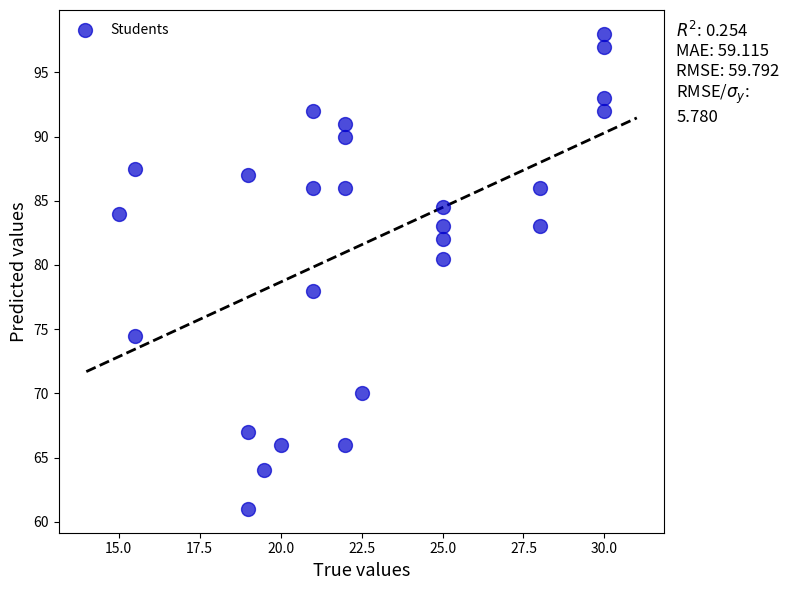

What Y value in the scatter plot is closest to 79?

78.0